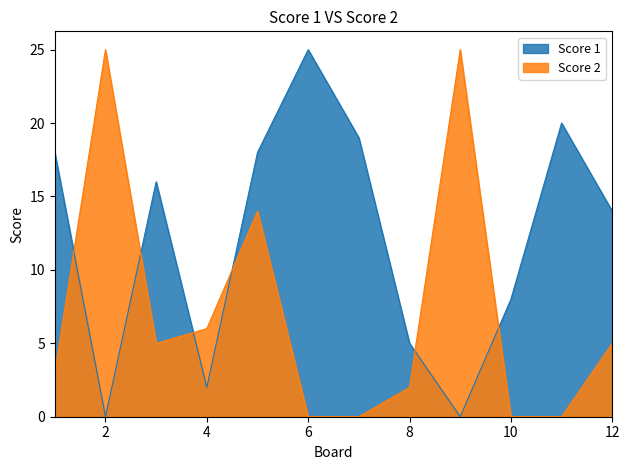

Which series changed the most between 5 and 10?

Score 2